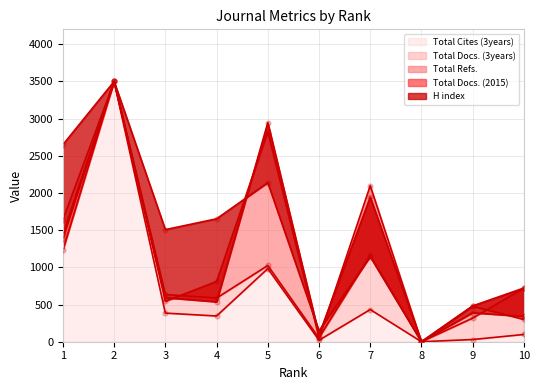

At which category is the sum across all series the highest?

2